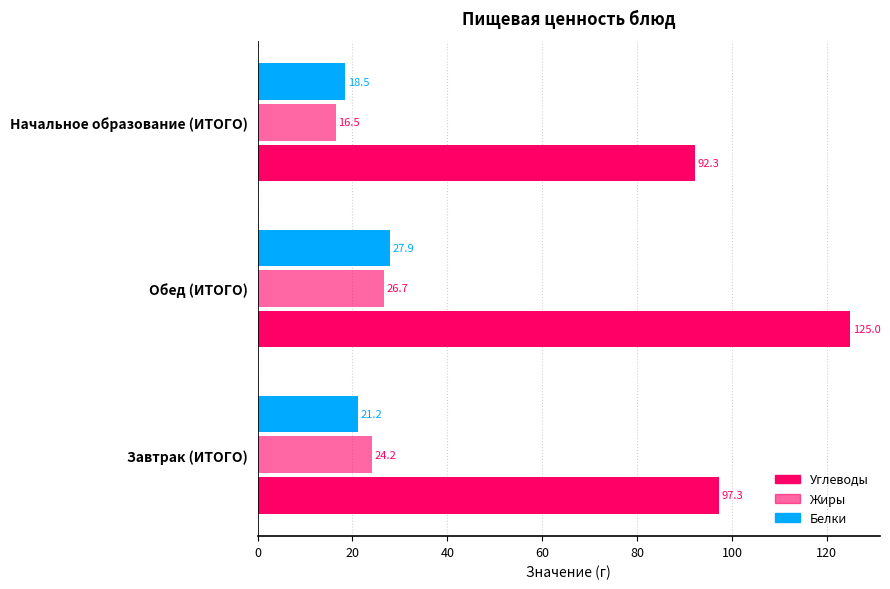

How many data points in Углеводы are above 97?

2